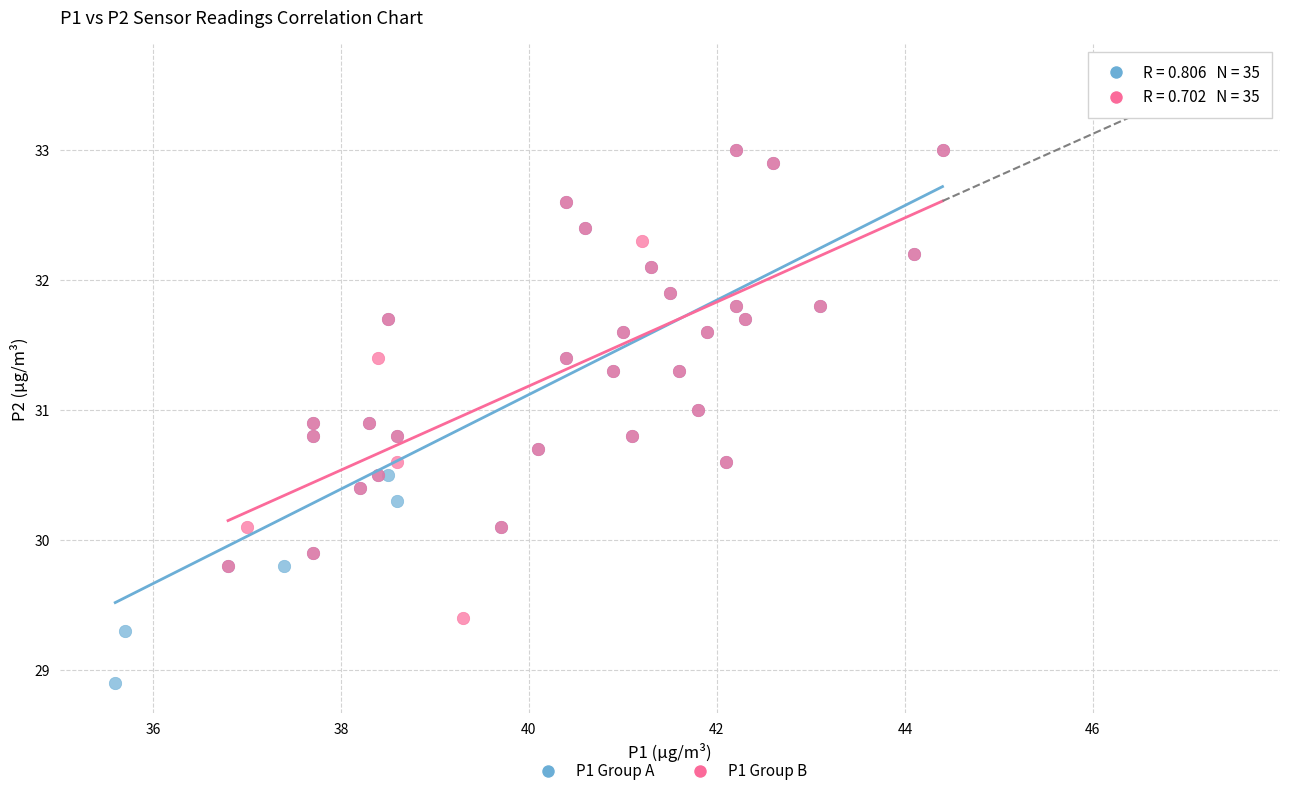

Which series has the largest Y range (max minus min)?

P1 Group A